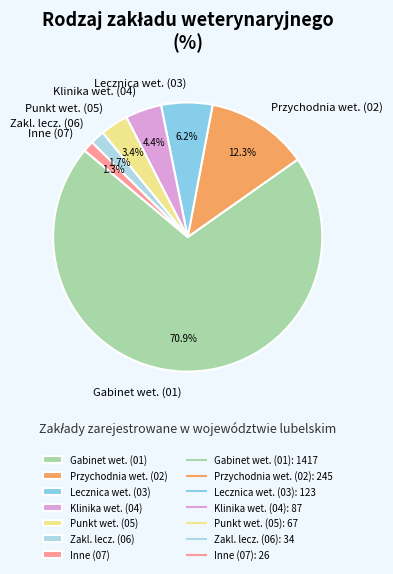

Is the sum of Lecznica wet. (03) and Przychodnia wet. (02) greater than half?

No